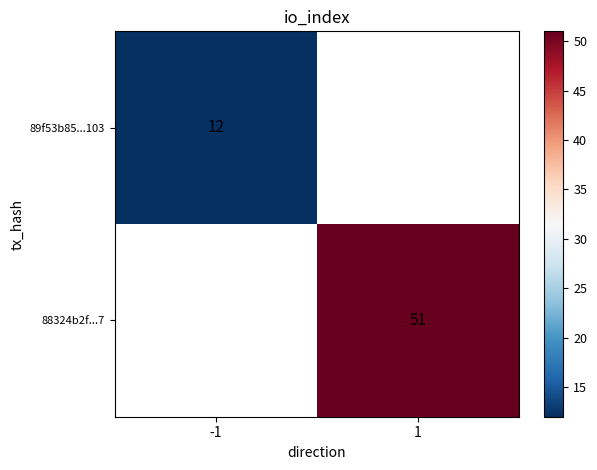

Between 1 and -1, which is larger?

-1